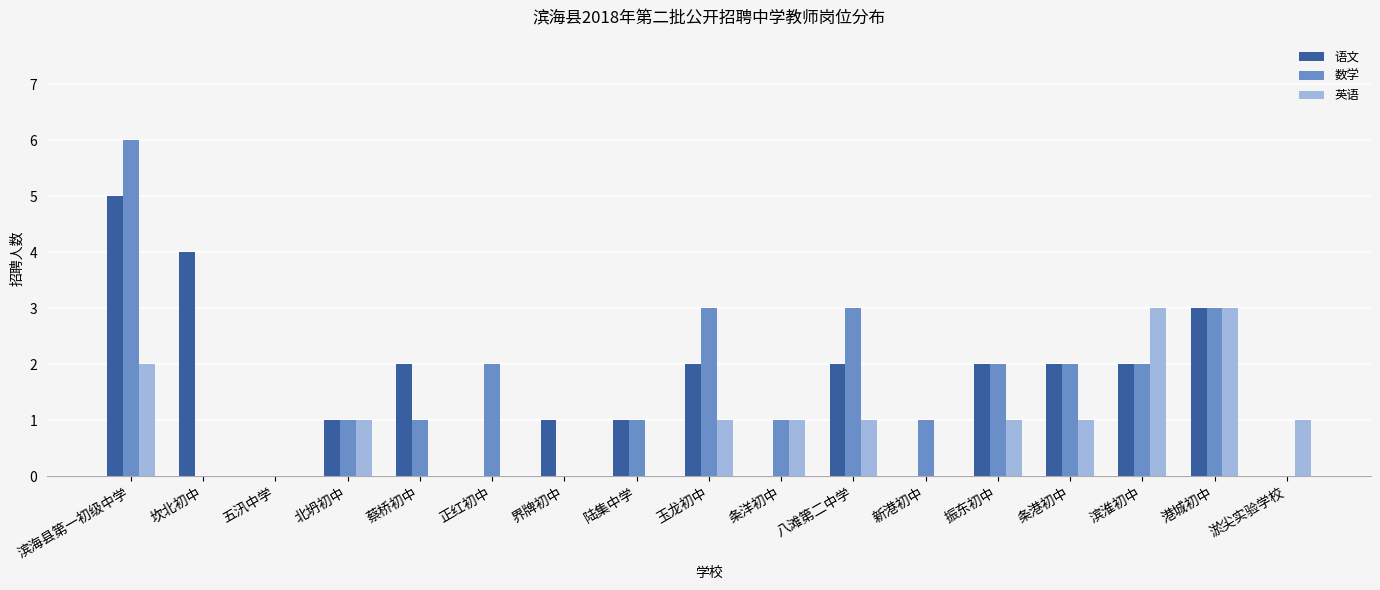

Between 振东初中 and 港城初中, which series saw the biggest shift?

英语